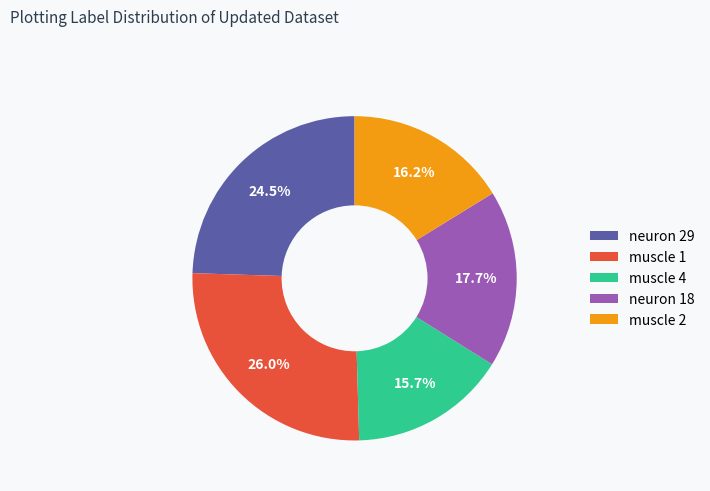

Do muscle 2 and muscle 4 together represent more than half of the pie?

No